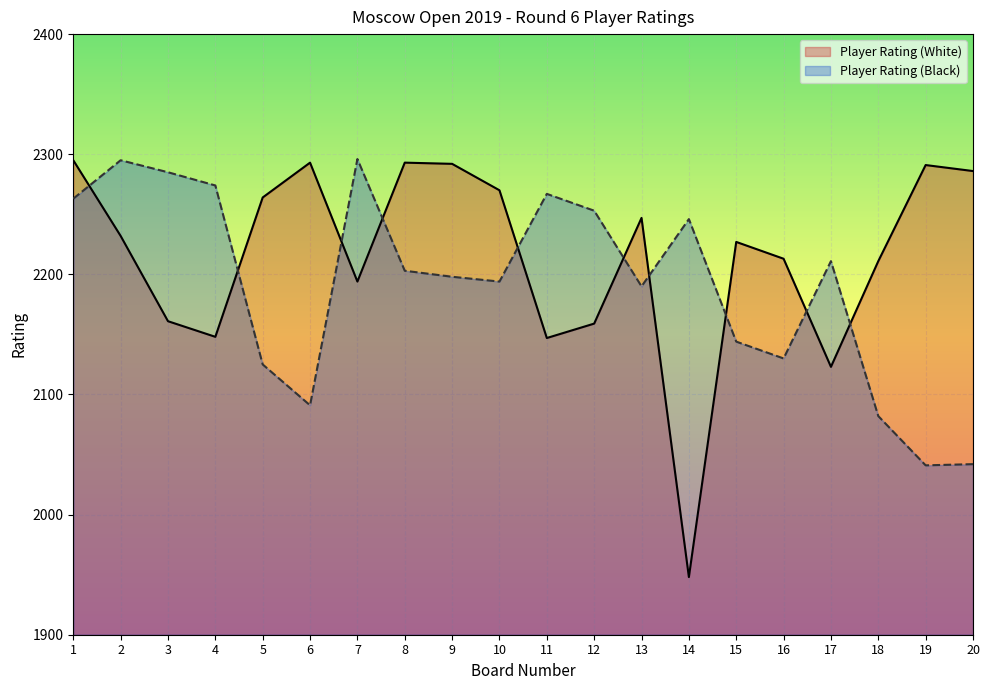

Rank the series at 12 from lowest to highest value.

Player Rating (White), Player Rating (Black)